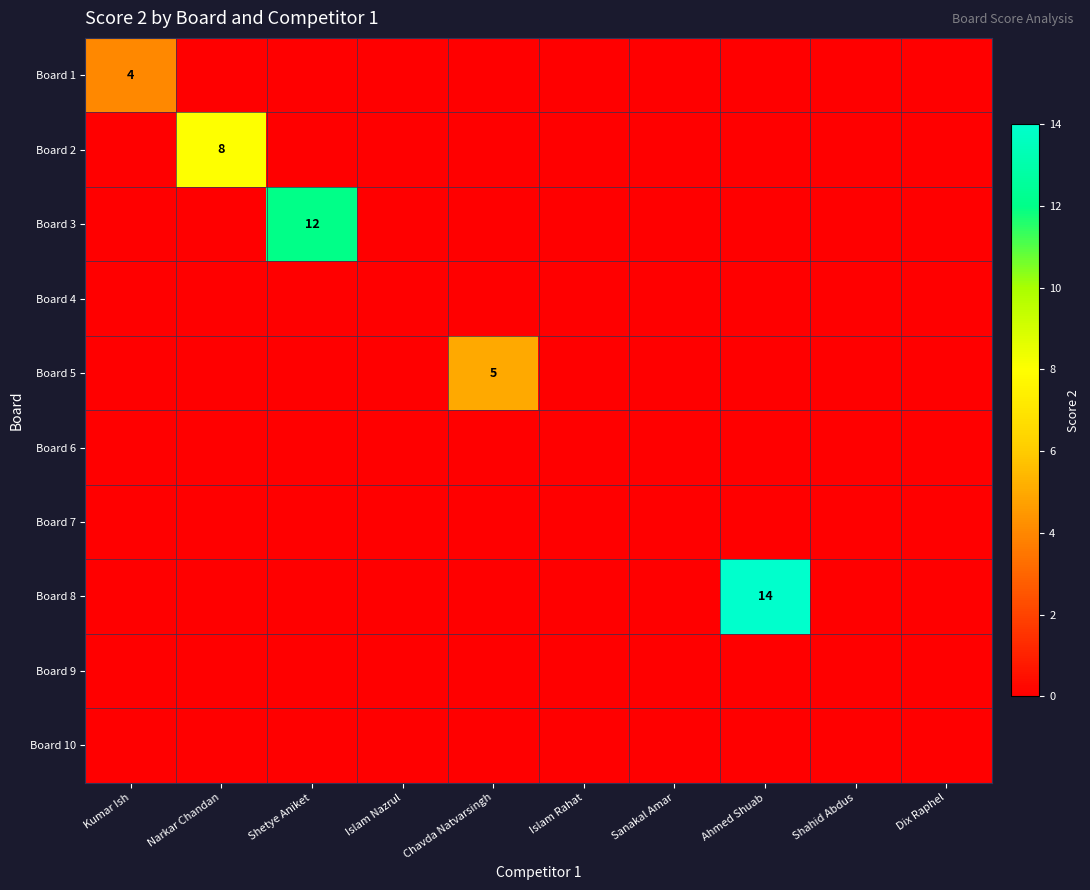

The Board 2 series shows 8 at Narkar Chandan. True or false?

True